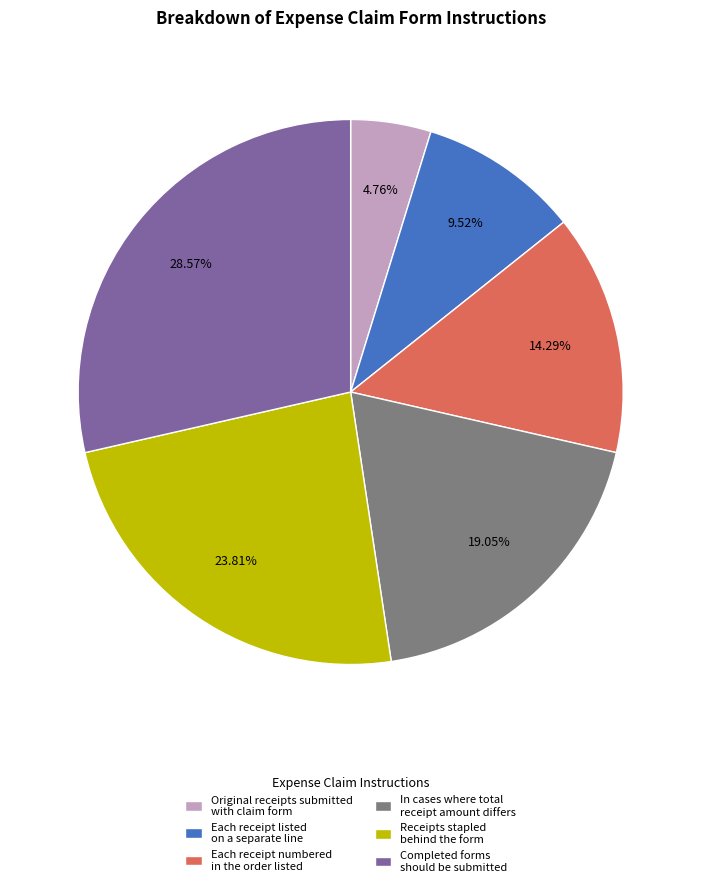

How many segments does this pie chart have?

6